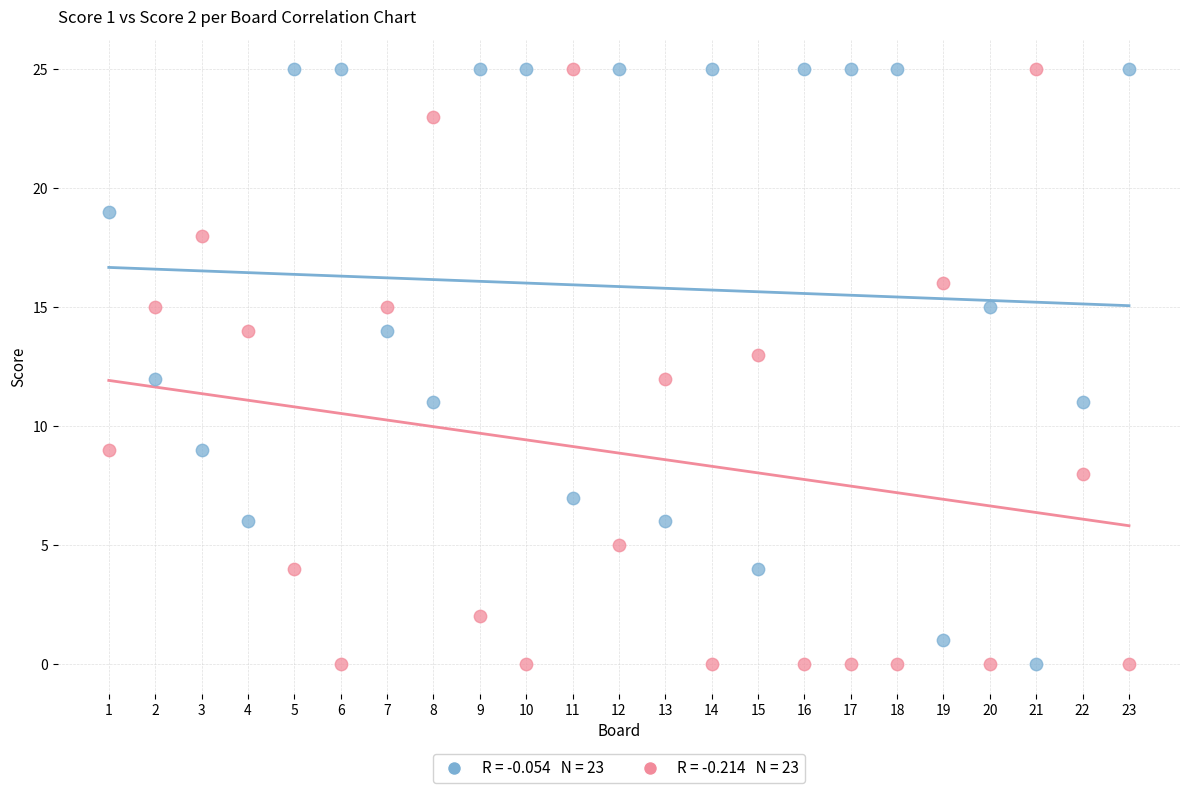

Across all data points, what is the range of X values (max minus min)?

22